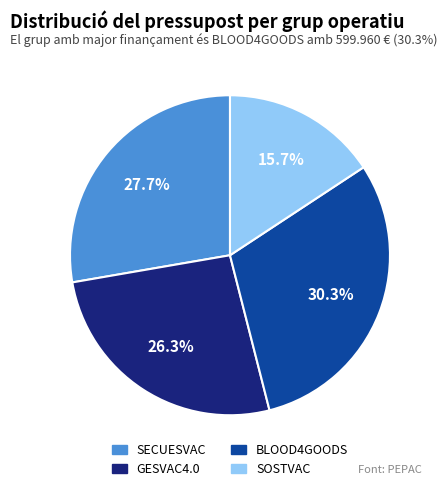

Approximately how many times larger is the value at GESVAC4.0 compared to SECUESVAC?

0.9